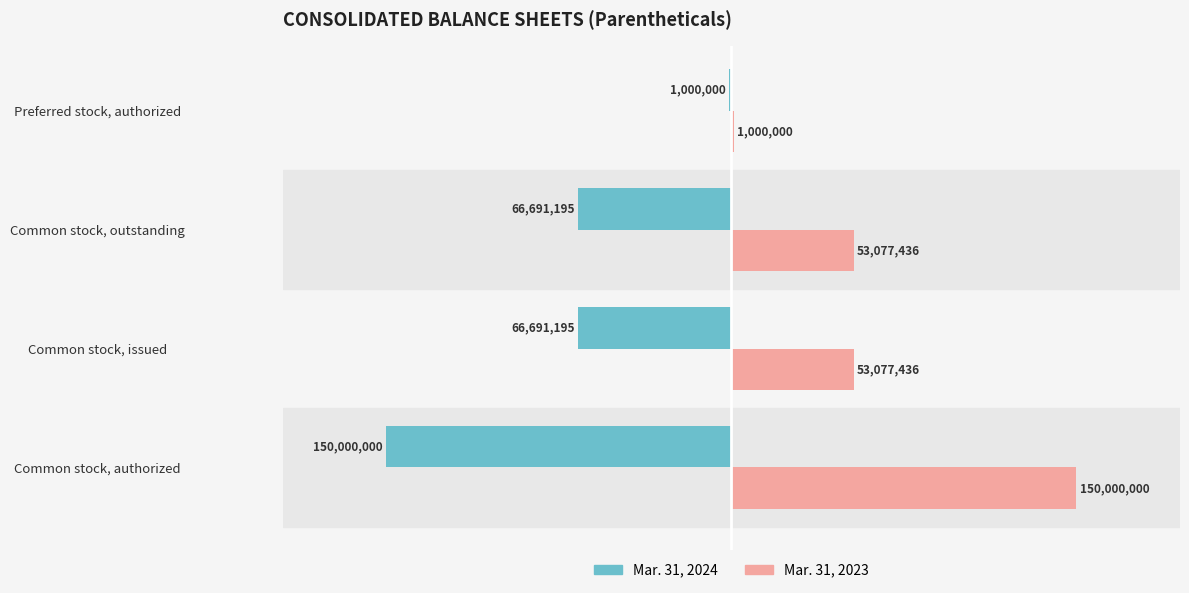

What are all the series names shown in the legend?

Mar. 31, 2024, Mar. 31, 2023